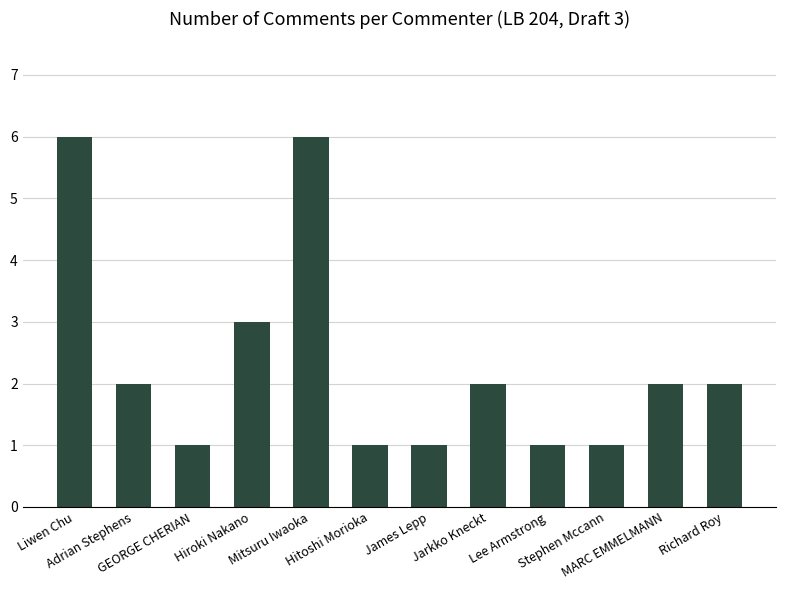

Reading left to right, transcribe all the data shown in this chart.

Liwen Chu=6	Adrian Stephens=2	GEORGE CHERIAN=1	Hiroki Nakano=3	Mitsuru Iwaoka=6	Hitoshi Morioka=1	James Lepp=1	Jarkko Kneckt=2	Lee Armstrong=1	Stephen Mccann=1	MARC EMMELMANN=2	Richard Roy=2